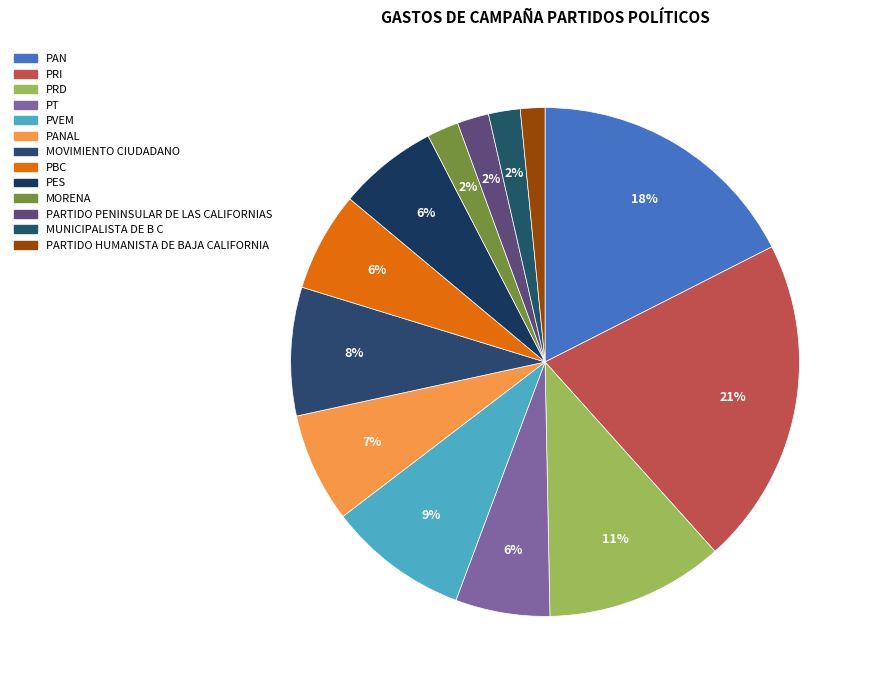

How many segments does this pie chart have?

13